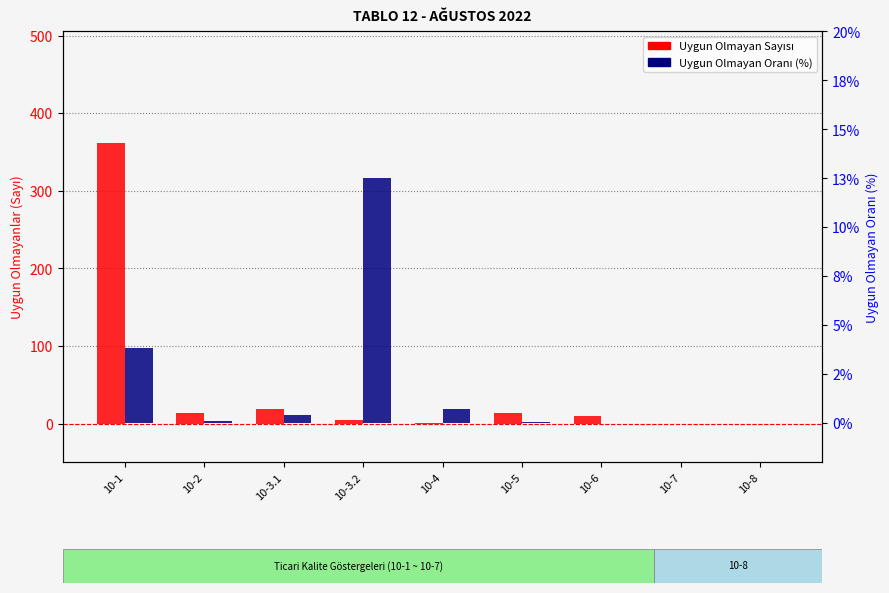

How many series are shown in this chart?

2